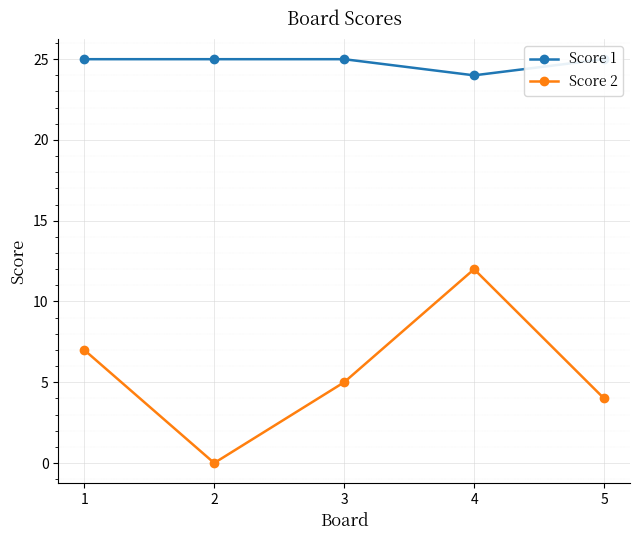

True or false: Score 2 has more than 1 points higher than both neighbors.

False